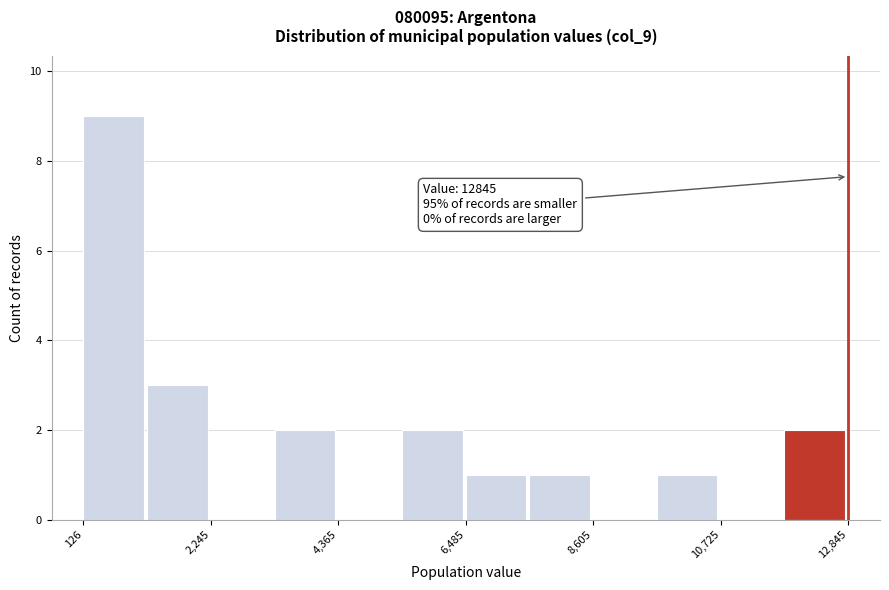

Around what value on the x-axis is the tallest bar? Give the approximate position of its centre, as read against the axis.

500